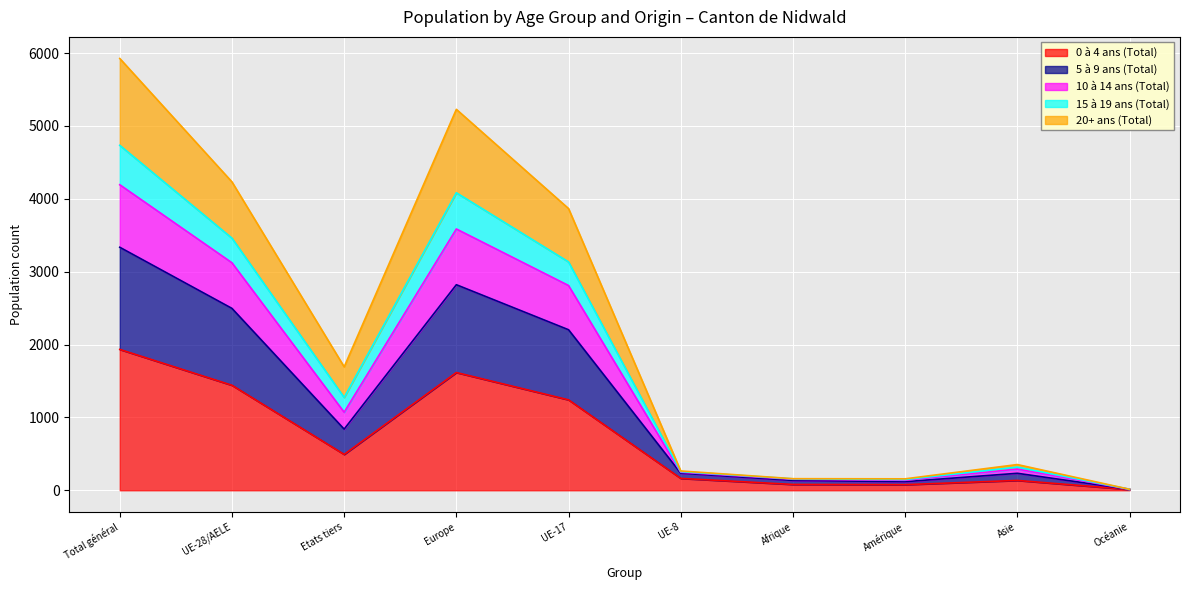

At which category is the sum across all series the highest?

Total général